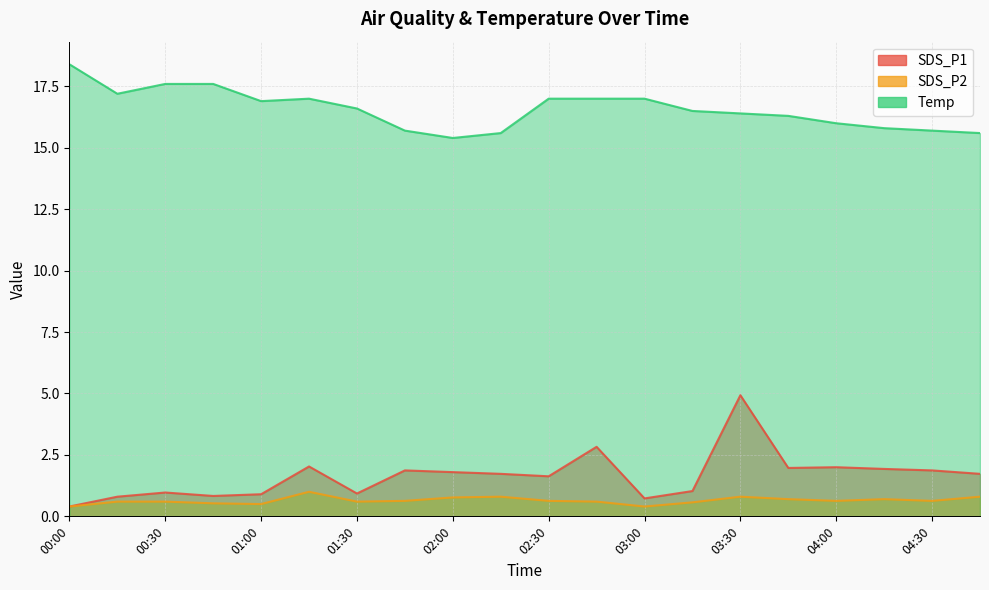

Is it true that SDS_P2 equals 0.1 at 02:30?

False